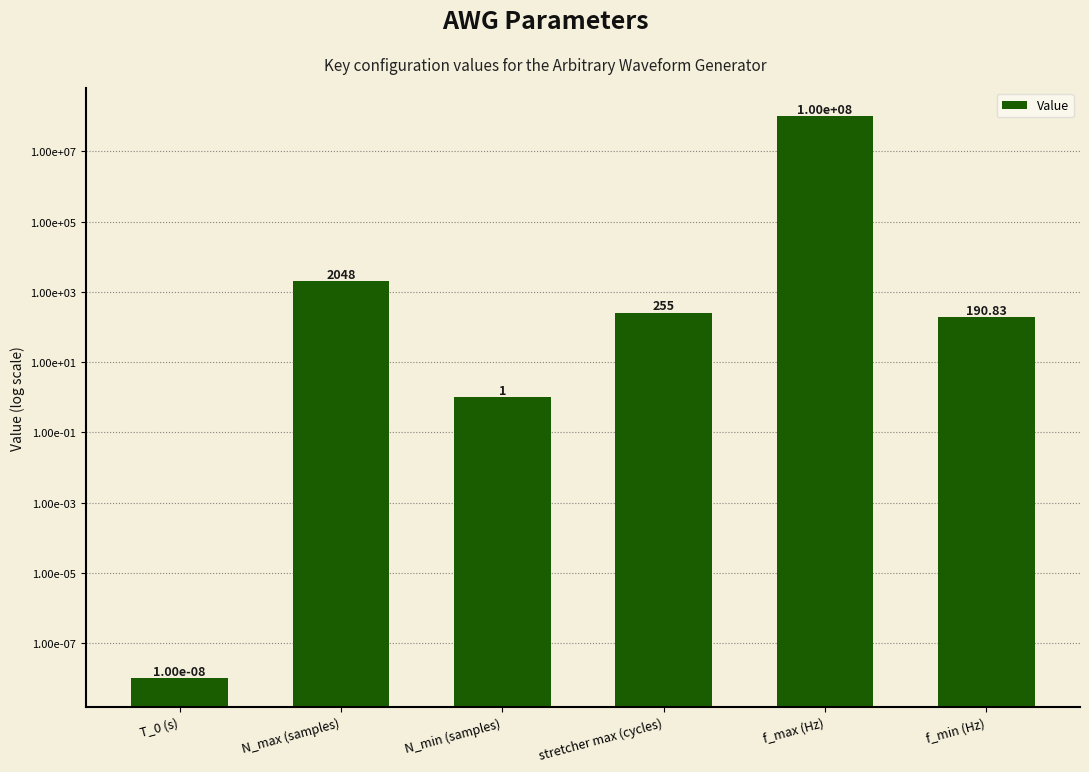

Count the number of data series in this chart.

1